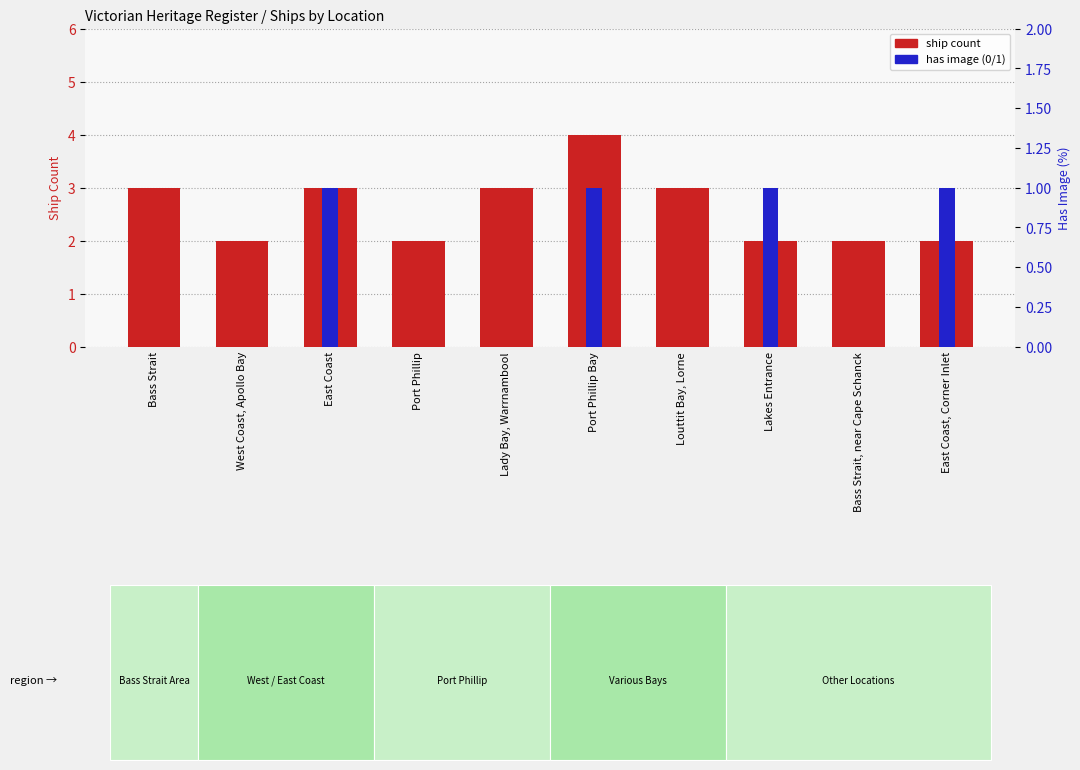

Is it true that ship count equals 2 at East Coast, Corner Inlet?

True